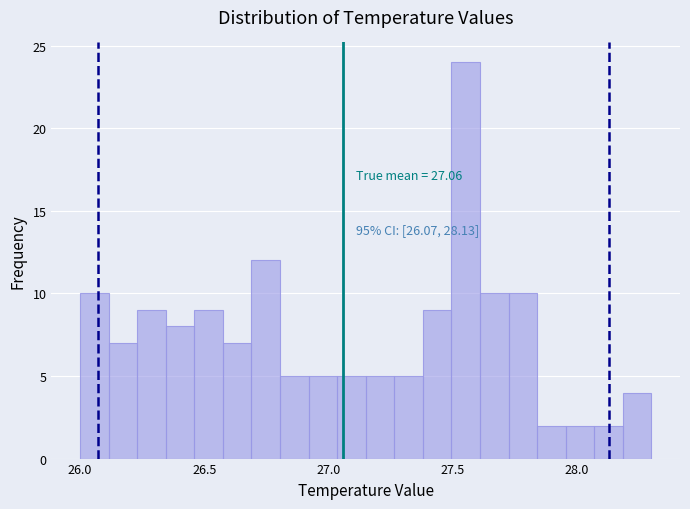

Read against the x-axis, roughly where is the centre of the tallest bar?

27.55